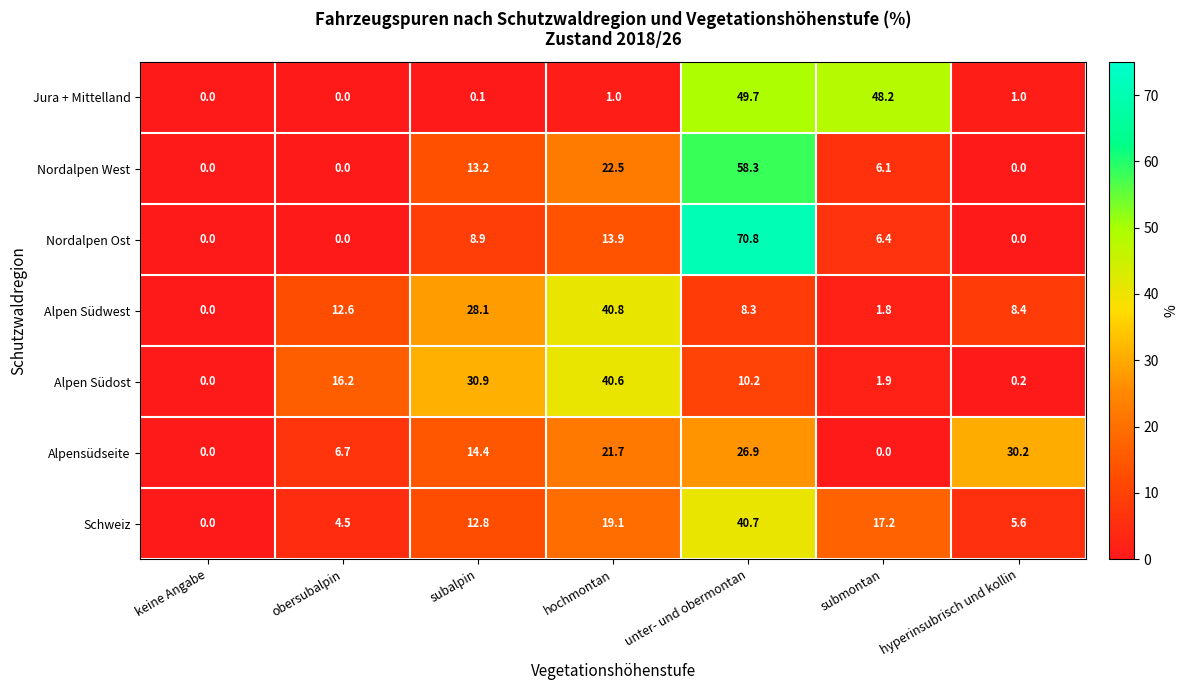

At which category is the sum across all series the highest?

unter- und obermontan